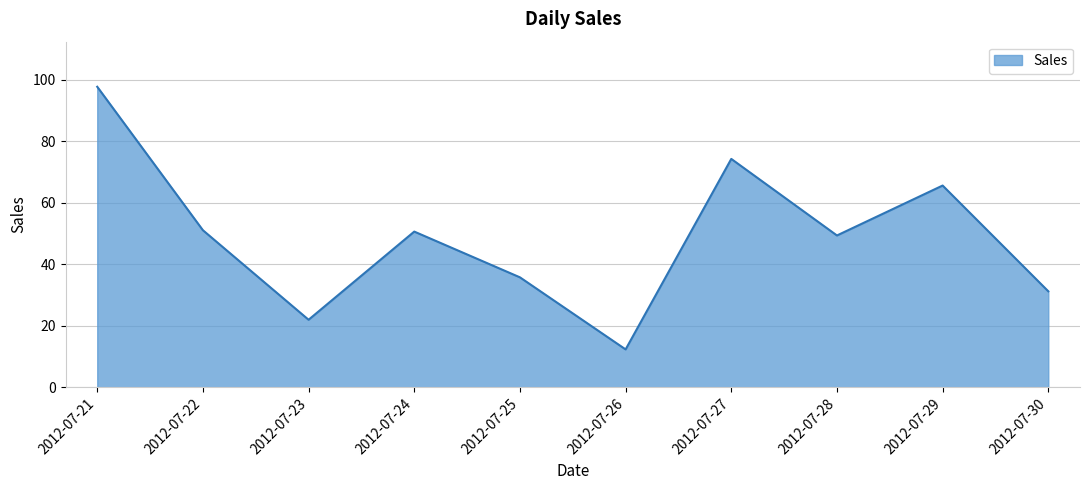

The value at 2012-07-27 is 74.2. True or false?

True